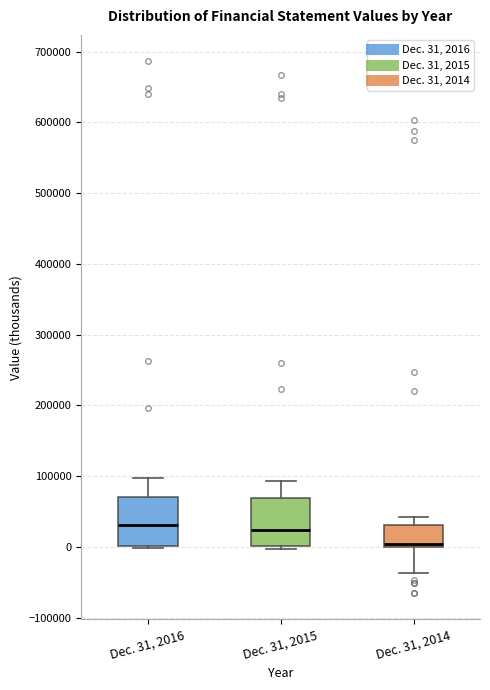

Reading left to right, read every box against the y-axis: the position of its median line, the range the box covers, and the ends of its whiskers. The values are not printed on the chart, so give them approximately, as read against the axis.

Dec. 31, 2016: median 30000, box 0 to 70000, whiskers 0 to 100000
Dec. 31, 2015: median 20000, box 0 to 70000, whiskers 0 (just below the box's lower edge) to 90000
Dec. 31, 2014: median 0 (just above the box's lower edge), box 0 to 30000, whiskers -40000 to 40000